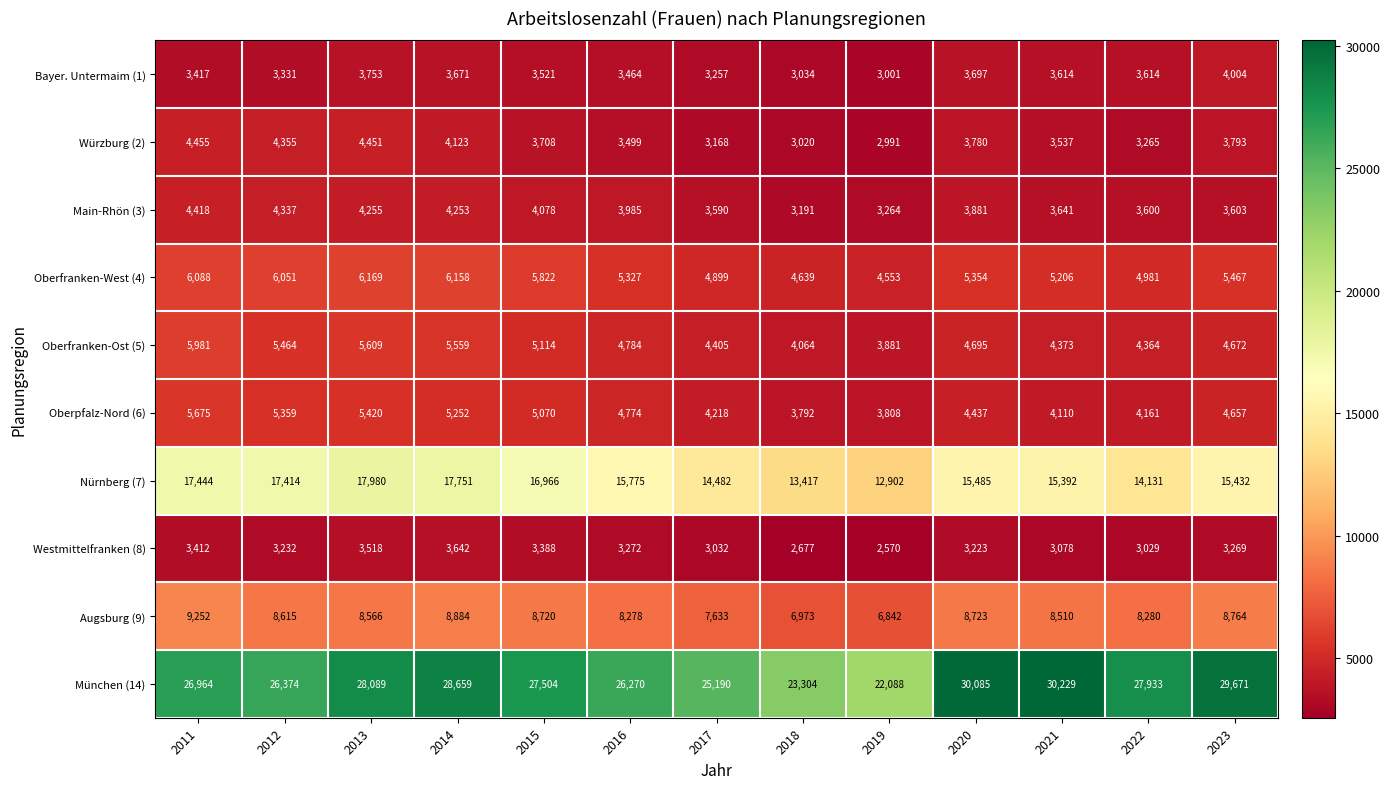

Rank the categories by München (14) value from highest to lowest.

2021, 2020, 2023, 2014, 2013, 2022, 2015, 2011, 2012, 2016, 2017, 2018, 2019